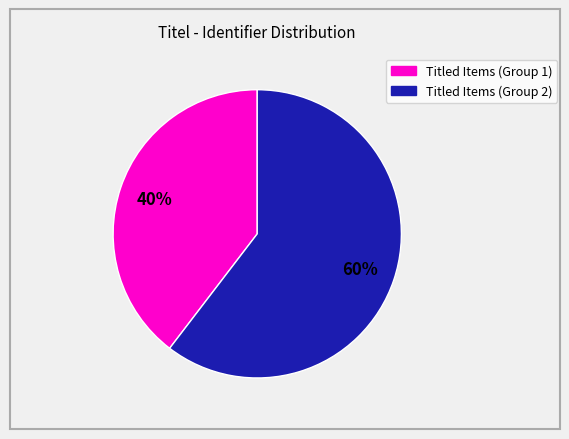

Does any single category account for the majority?

Yes